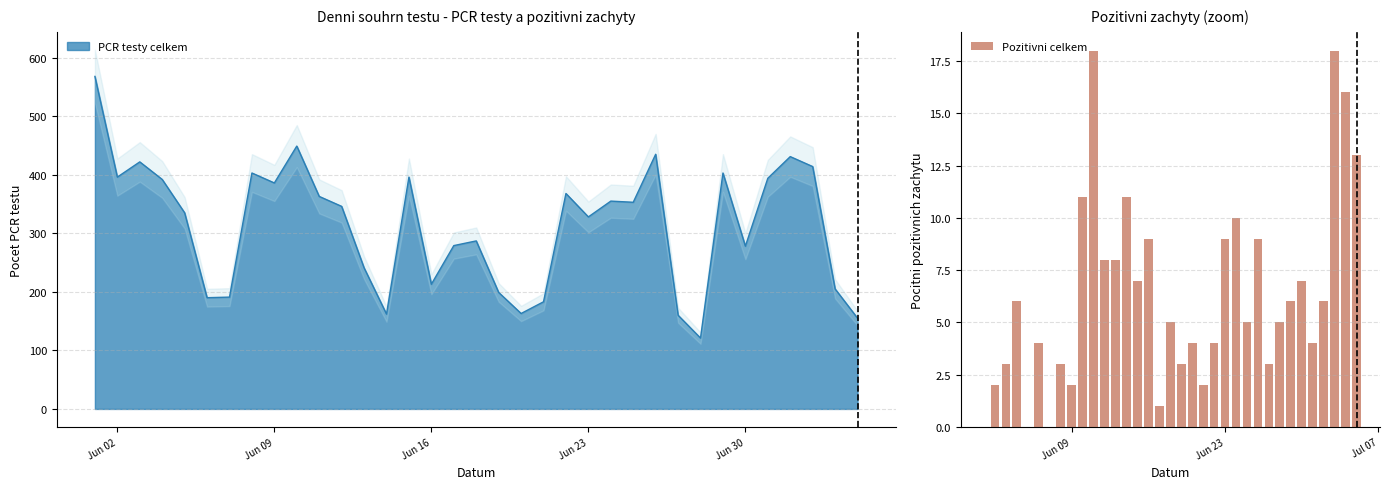

Is it true that Pozitivni celkem equals 1 at Jun 09?

False